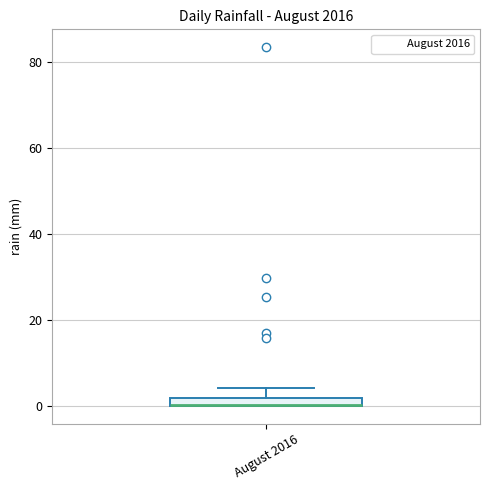

Where is the upper edge of the box for August 2016 on the y-axis? The values are not printed on the chart, so give them approximately, as read against the axis.

2